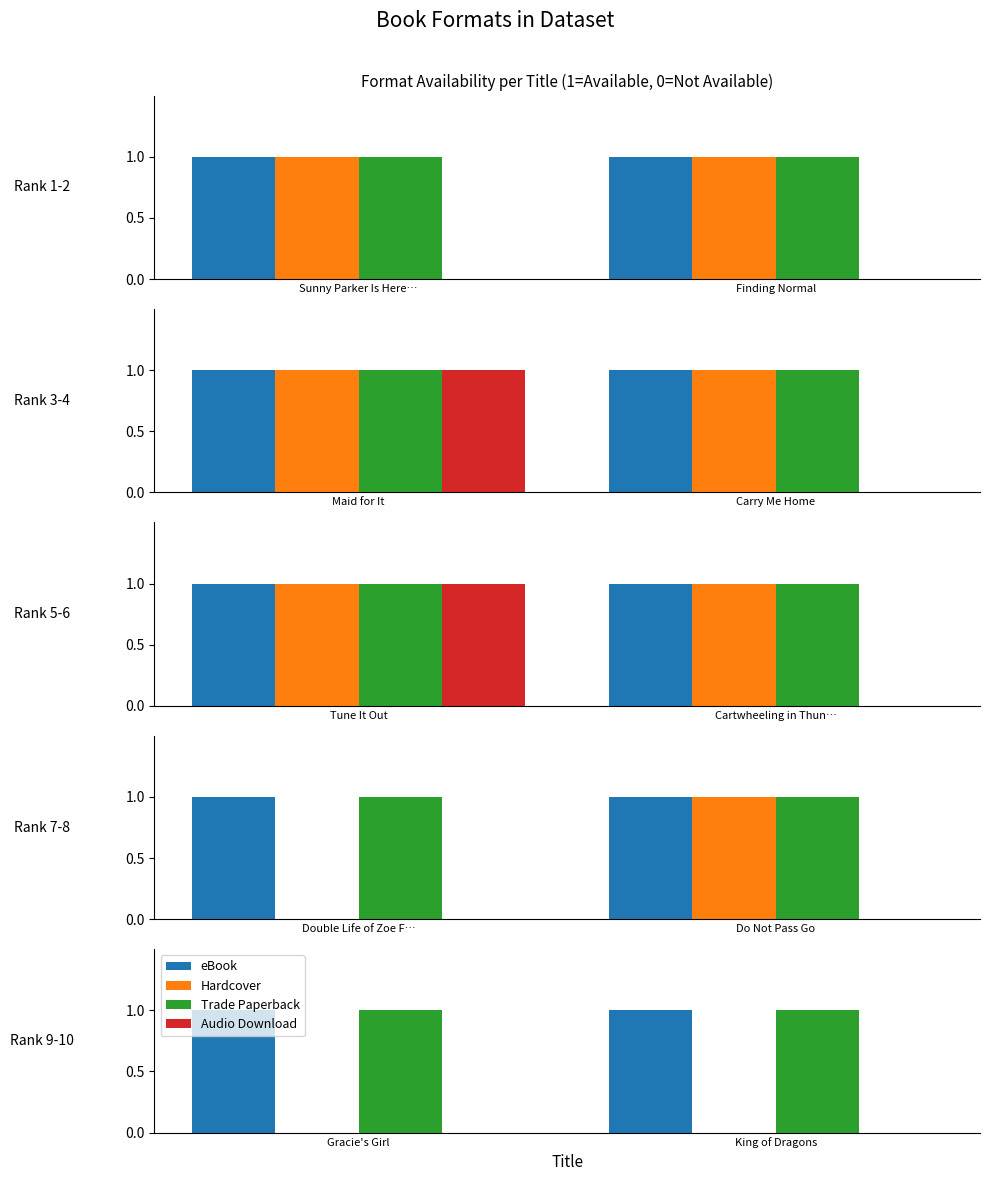

The value of eBook at Gracie's Girl is 0. True or false?

False